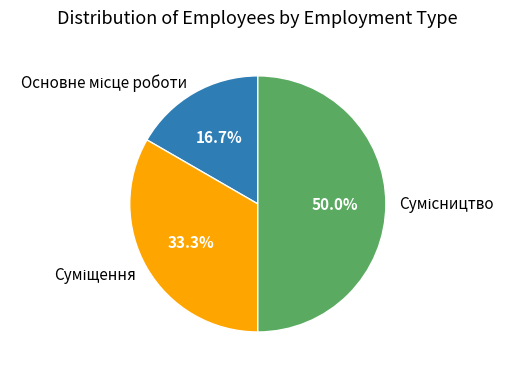

How many segments does this pie chart have?

3